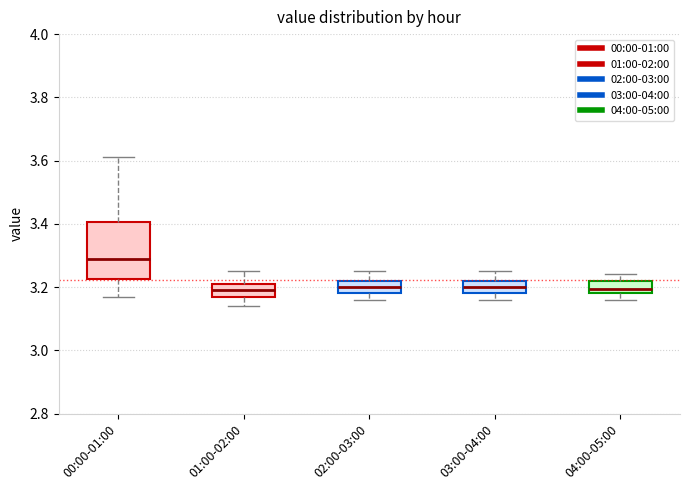

Reading left to right, transcribe this box plot: for each box, give where its median line is, the range the box spans, and where its two whiskers end, as read against the y-axis. The values are not printed on the chart, so give them approximately, as read against the axis.

00:00-01:00: median 3.30, box 3.22 to 3.40, whiskers 3.18 to 3.62
01:00-02:00: median 3.20, box 3.18 to 3.22, whiskers 3.14 to 3.26
02:00-03:00: median 3.20, box 3.18 to 3.22, whiskers 3.16 to 3.26
03:00-04:00: median 3.20, box 3.18 to 3.22, whiskers 3.16 to 3.26
04:00-05:00: median 3.20, box 3.18 to 3.22, whiskers 3.16 to 3.24